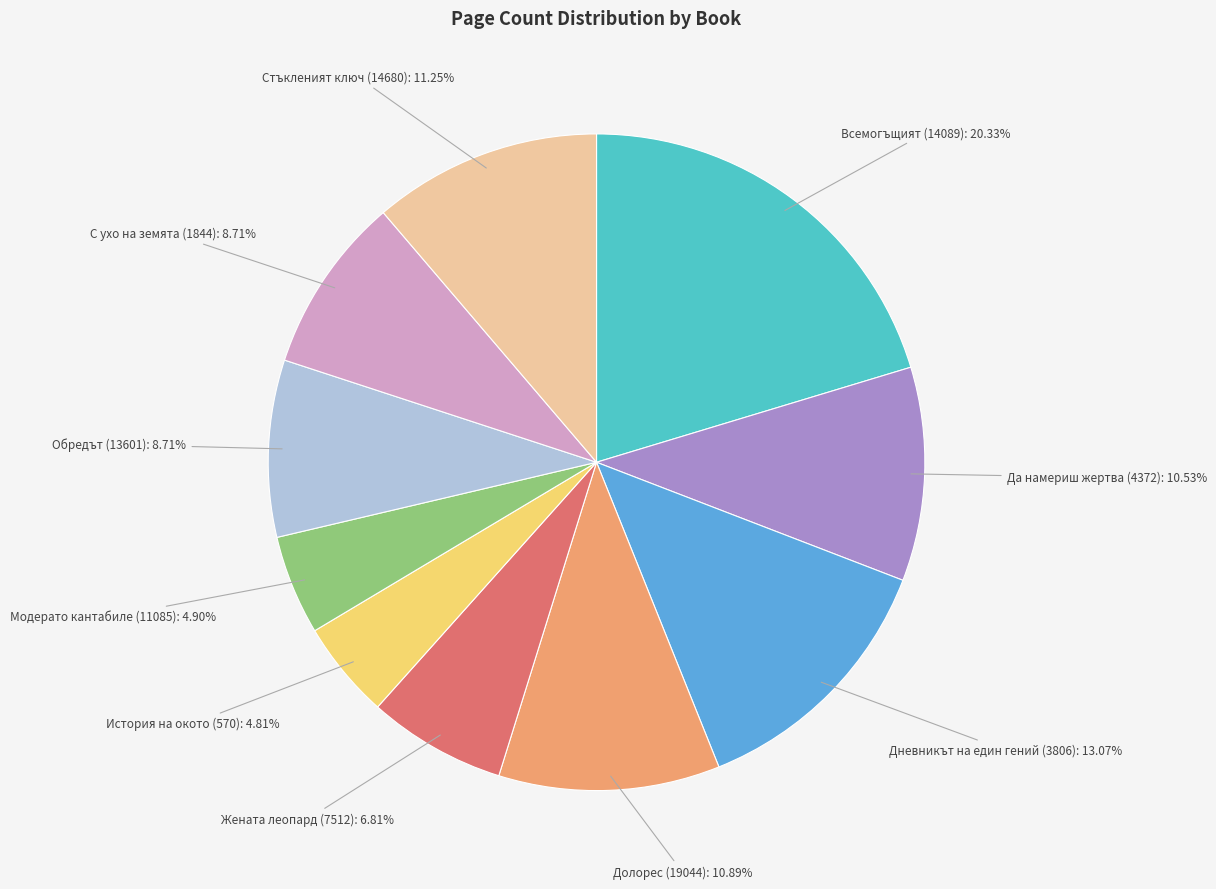

Which category has the biggest portion of the pie?

Всемогъщият (14089)